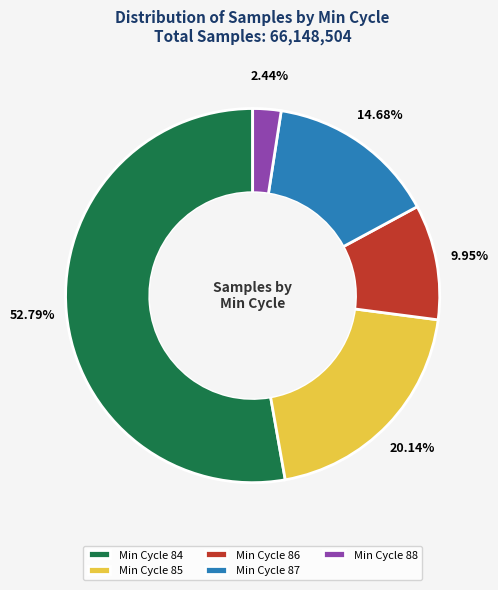

What is the ratio of the value at Min Cycle 87 to the value at Min Cycle 85?

0.7